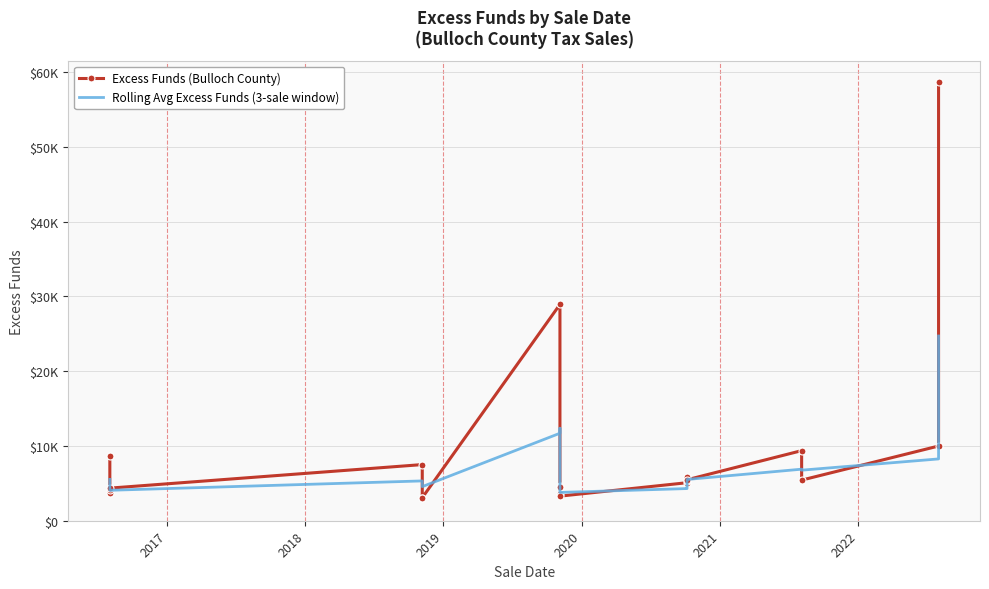

List the labels in order of value, smallest first.

11/06/2018, 11/06/2018, 11/05/2019, 11/05/2019, 08/02/2016, 08/02/2016, 08/02/2016, 11/05/2019, 11/05/2019, 10/06/2020, 10/06/2020, 08/05/2021, 10/06/2020, 10/06/2020, 11/06/2018, 08/02/2016, 08/05/2021, 08/02/2022, 11/05/2019, 08/02/2022